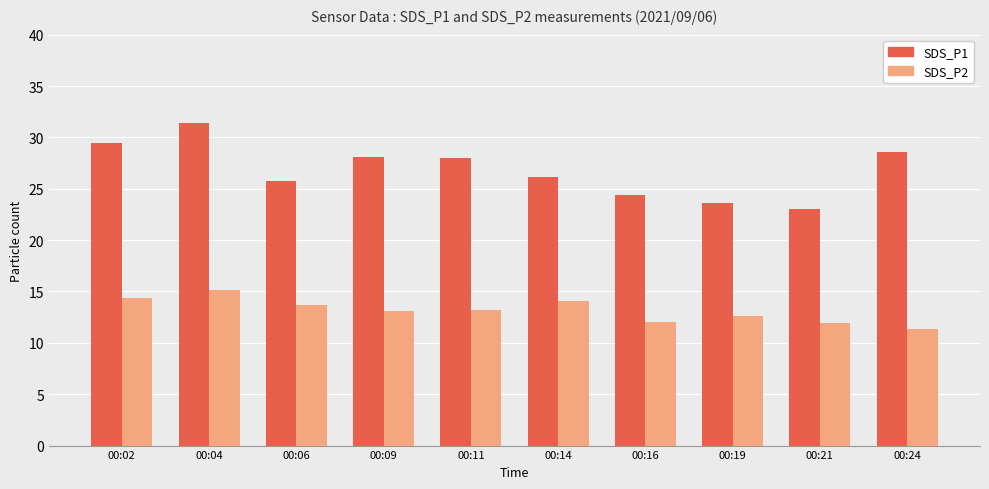

Rank the series by their maximum value, from highest to lowest.

SDS_P1, SDS_P2